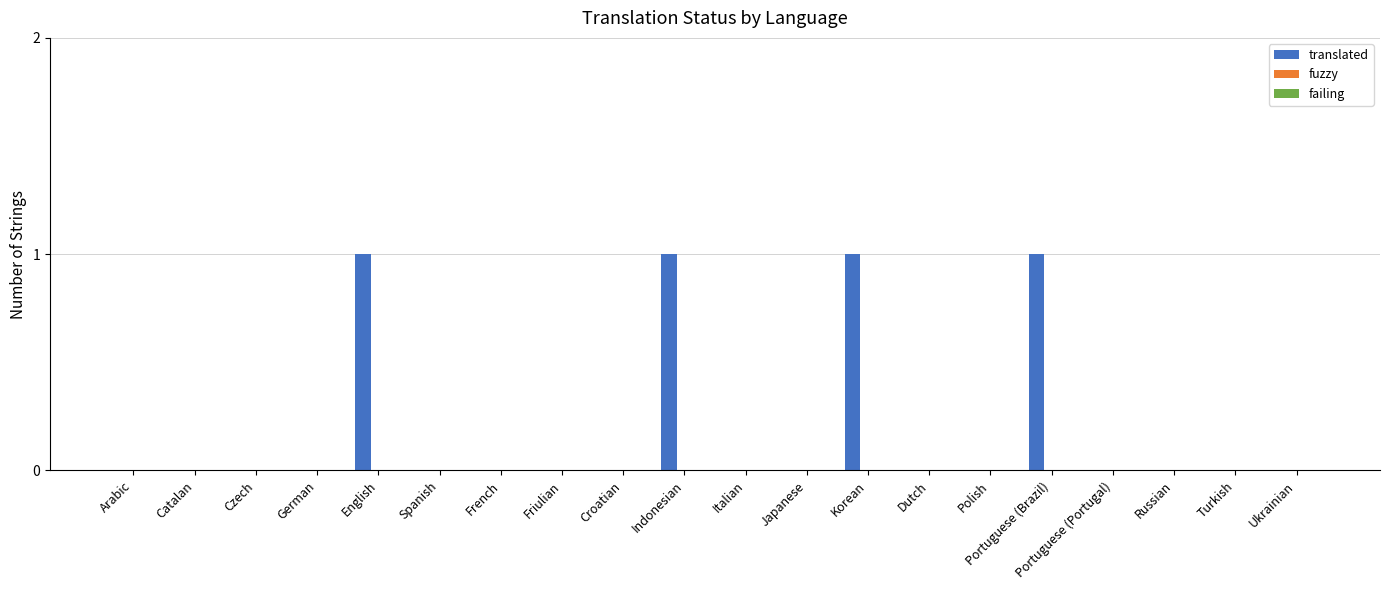

True or false: the data shows 1 at Korean.

True